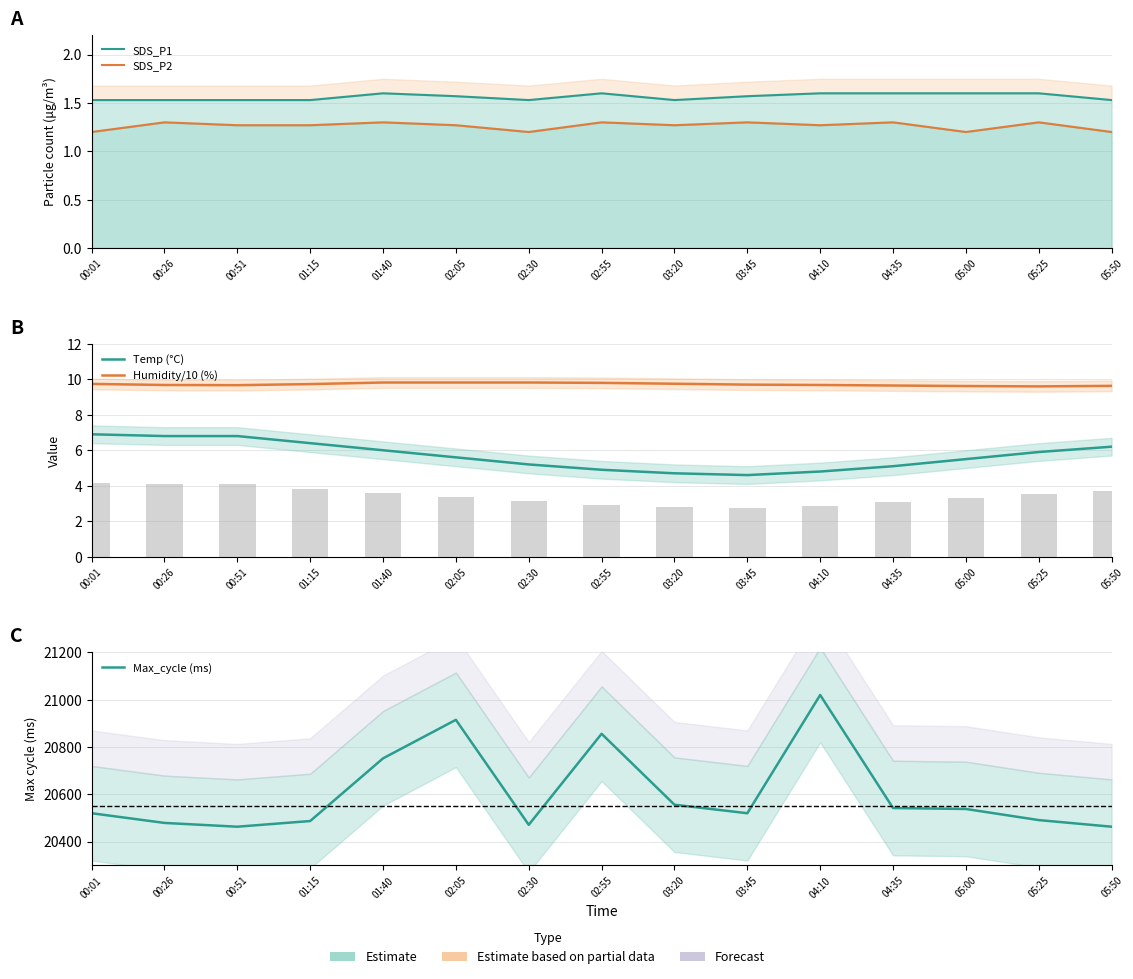

Which series has the largest range (max minus min)?

Max_cycle (ms)